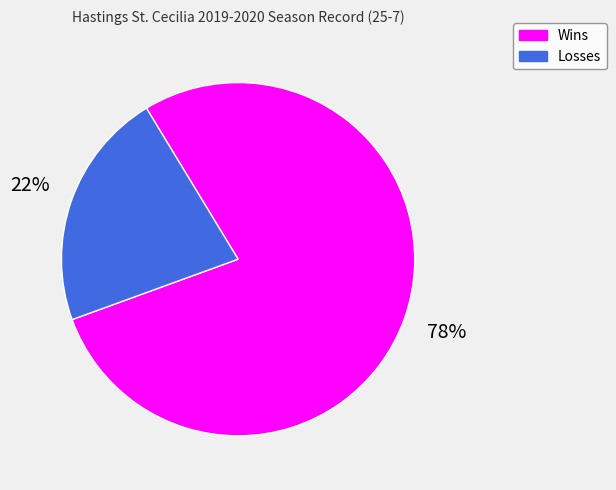

Does any single category account for the majority?

Yes